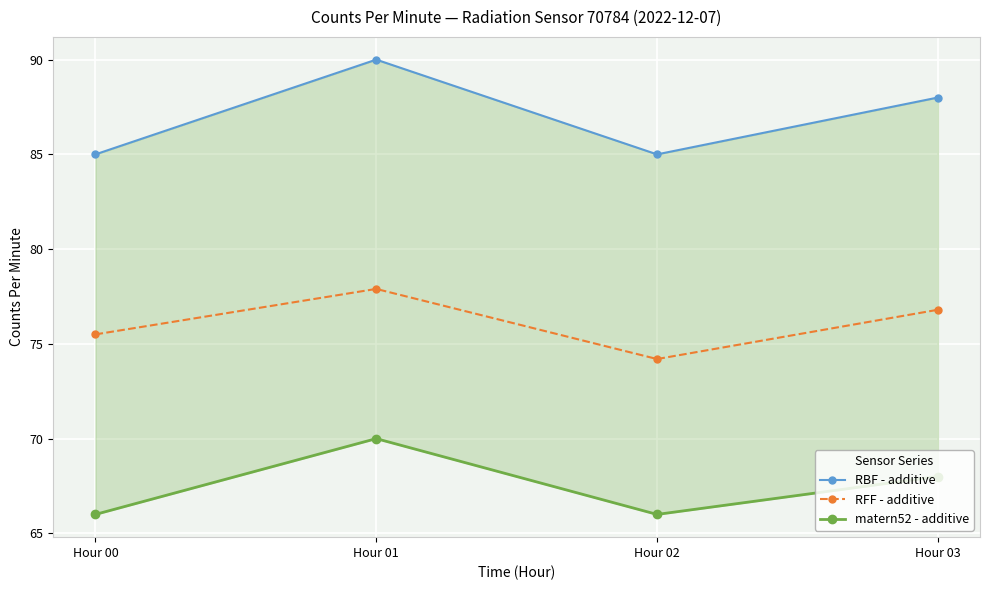

At how many categories does at least one series exceed 84?

4